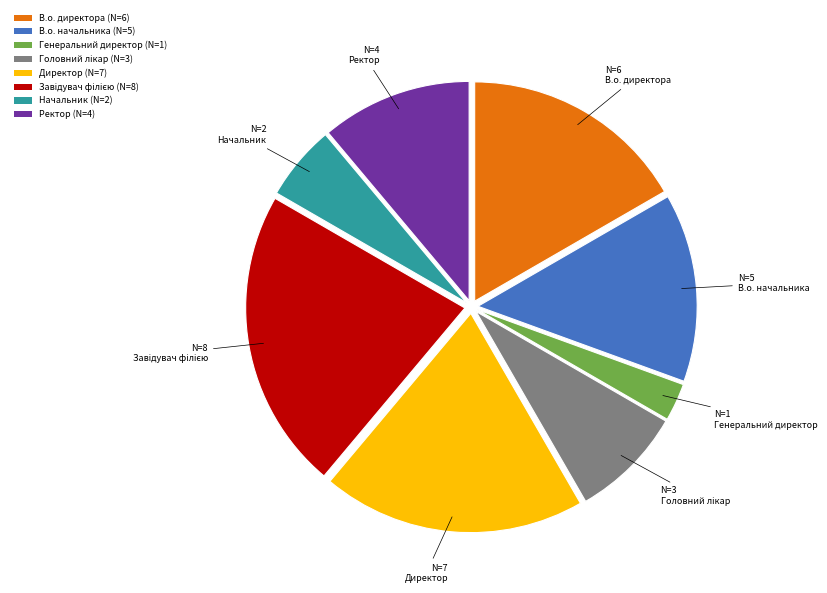

What is the ratio of the value at Генеральний директор to the value at В.о. директора?

0.2